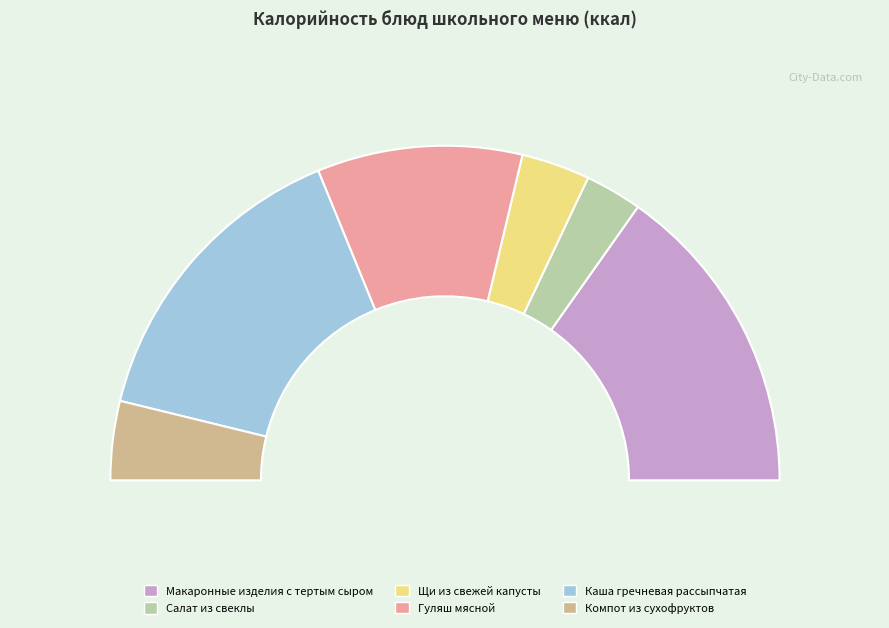

To the nearest percent, what is the difference between the largest and smallest slice percentages?

25%